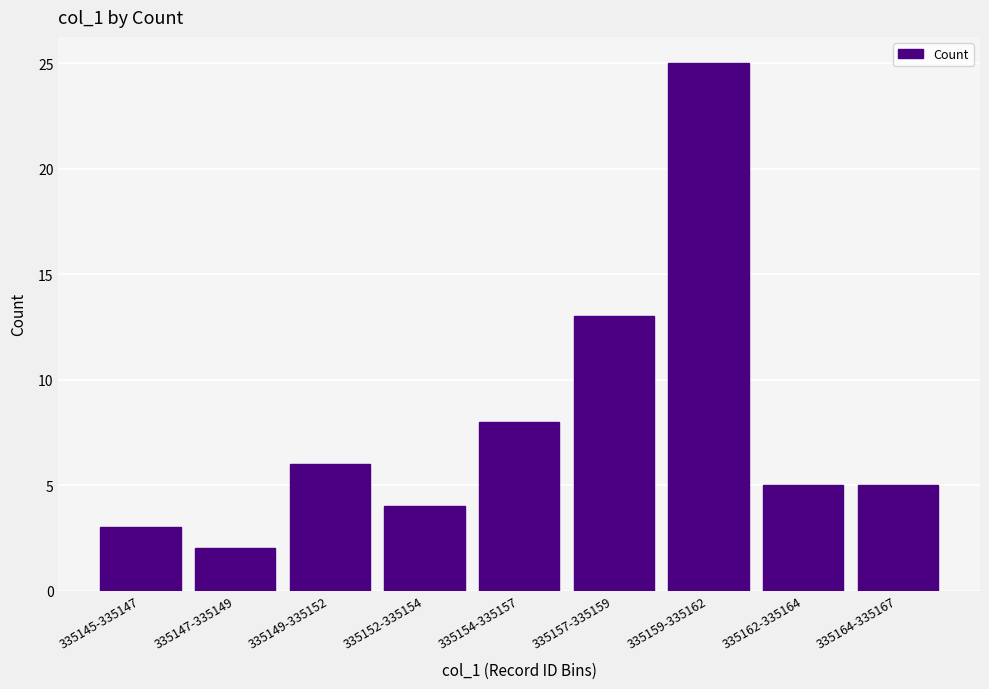

Reading right to left, list all the values displayed in this chart.

5	5	25	13	8	4	6	2	3